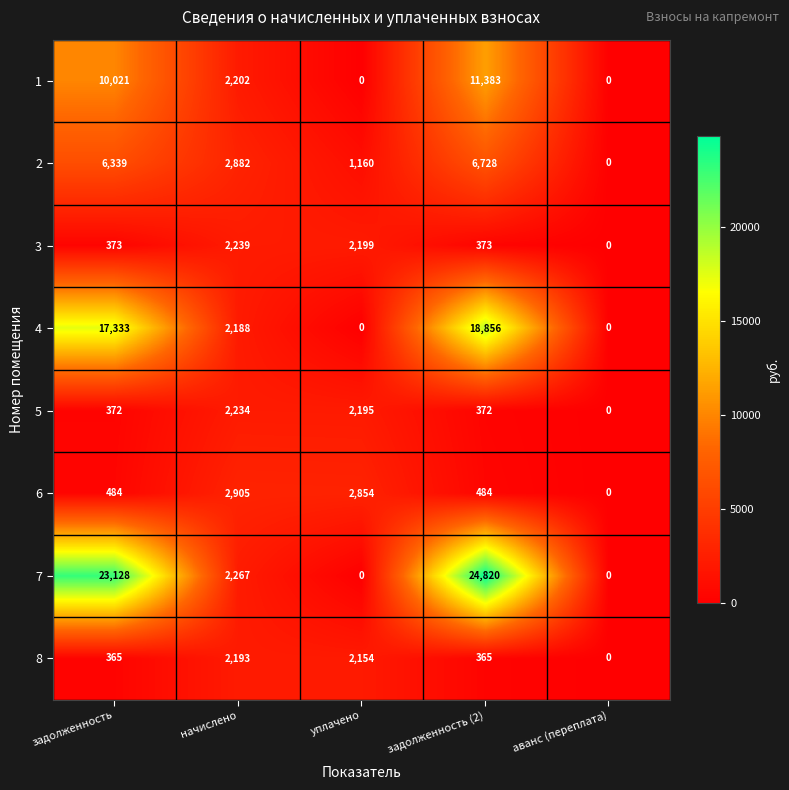

Rank the series by their maximum value, from highest to lowest.

7, 4, 1, 2, 6, 3, 5, 8